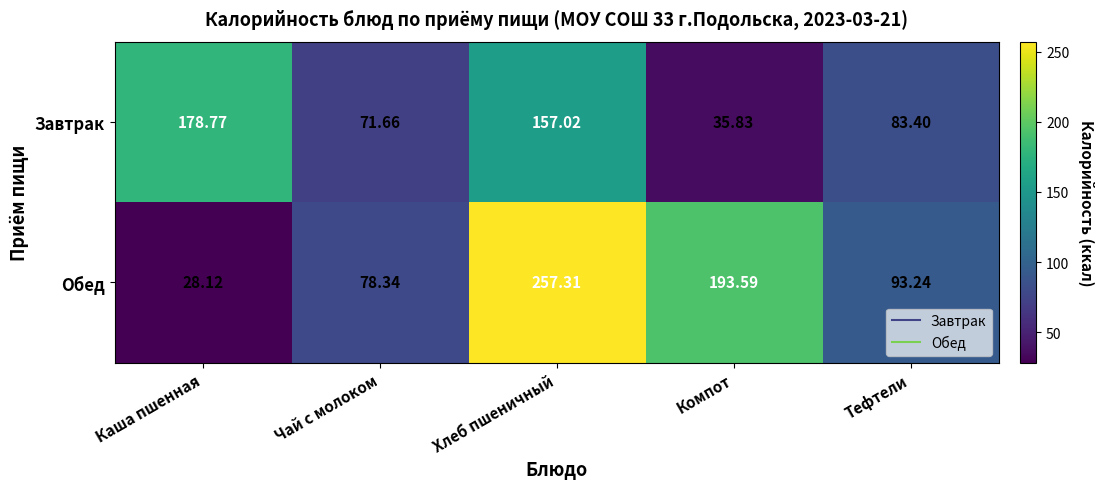

At which label does Обед reach its minimum?

Каша пшенная